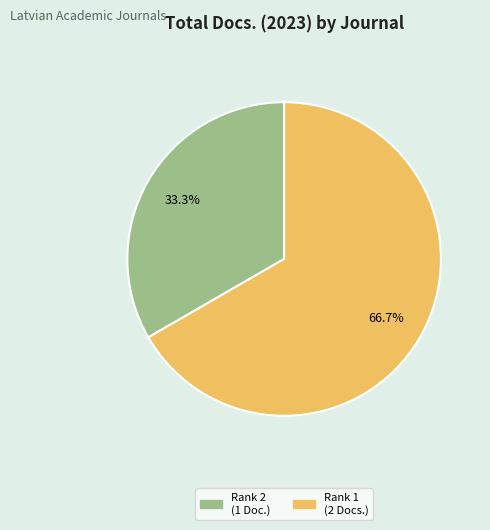

Is there a majority slice in this chart?

Yes